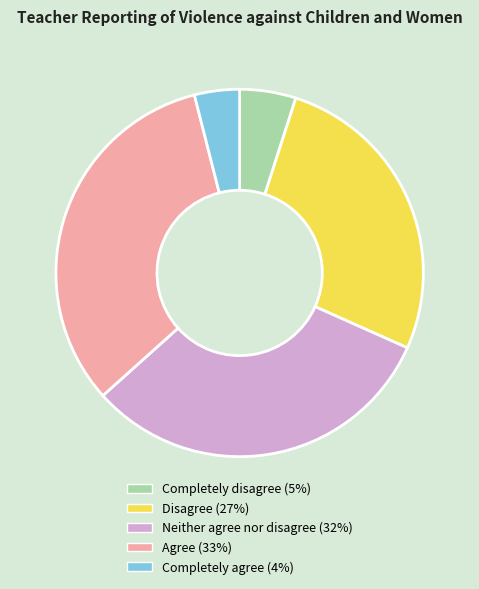

Rank the categories by value from highest to lowest.

Agree, Neither agree nor disagree, Disagree, Completely disagree, Completely agree